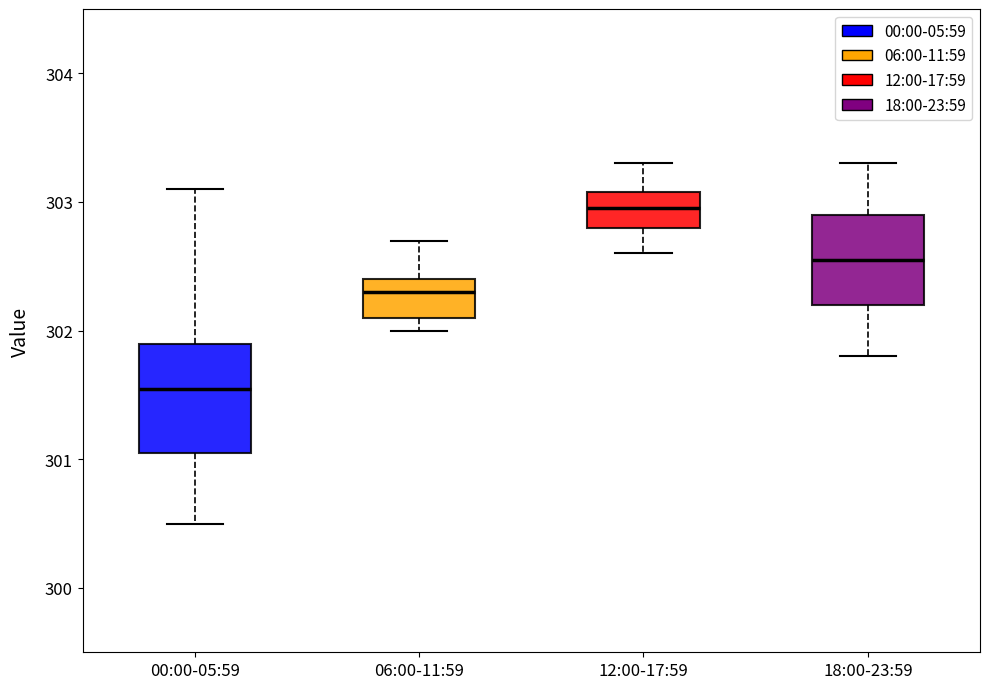

Where is the upper edge of the box for 06:00-11:59 on the y-axis? The values are not printed on the chart, so give them approximately, as read against the axis.

302.4